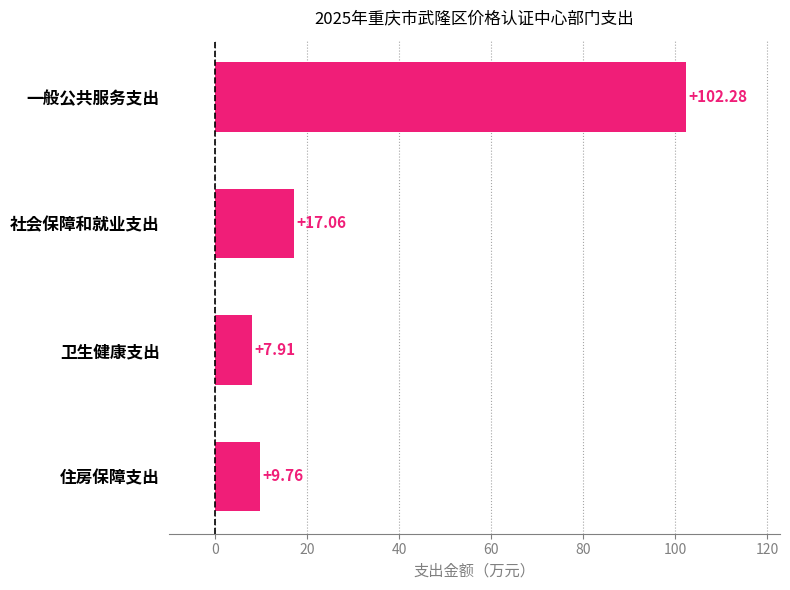

List the labels in order of value, largest first.

一般公共服务支出, 社会保障和就业支出, 住房保障支出, 卫生健康支出